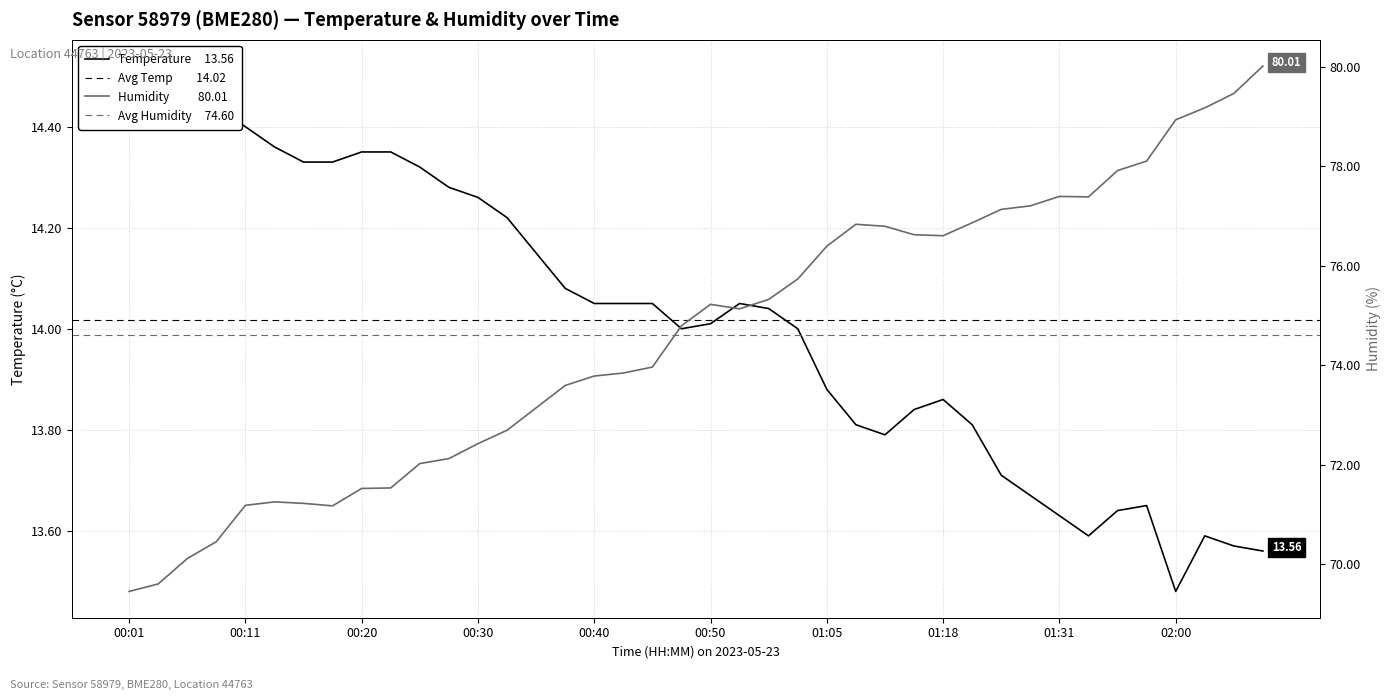

What is the average value of the Temperature series?

14.0